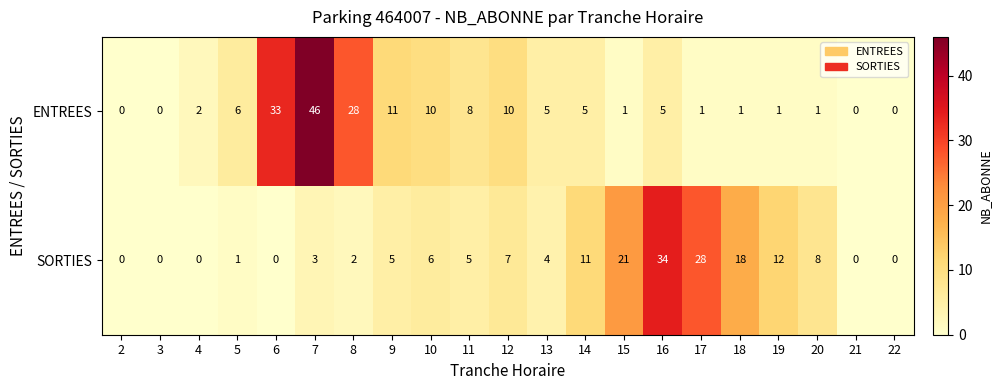

What is the difference between the maximum and minimum values in the SORTIES series?

34